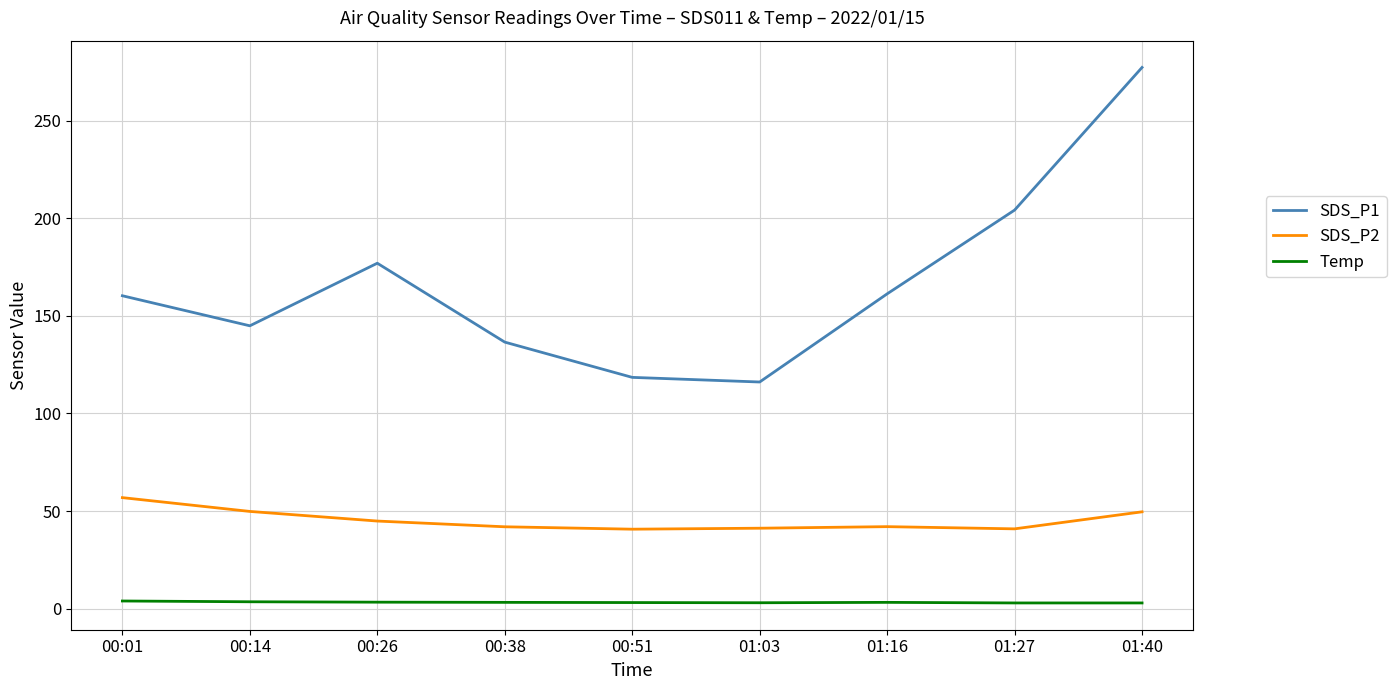

The value of SDS_P2 at 00:14 is 12.4. True or false?

False